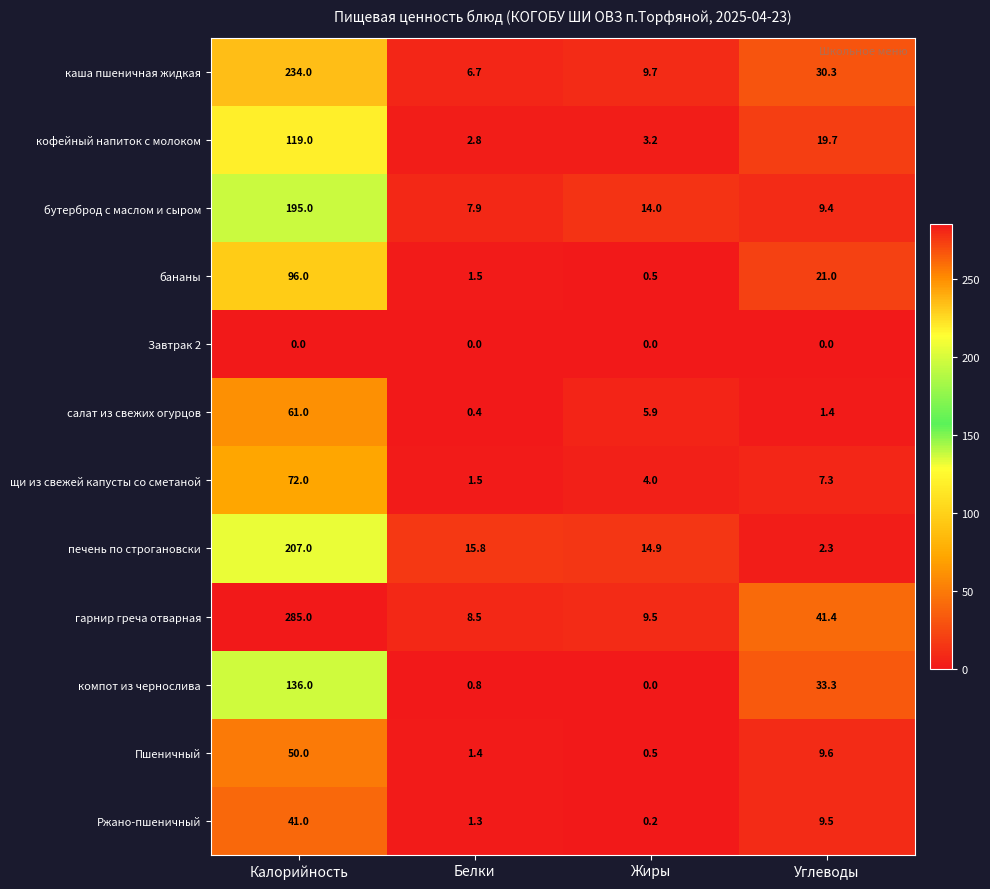

Which series has the largest total across all categories?

гарнир греча отварная